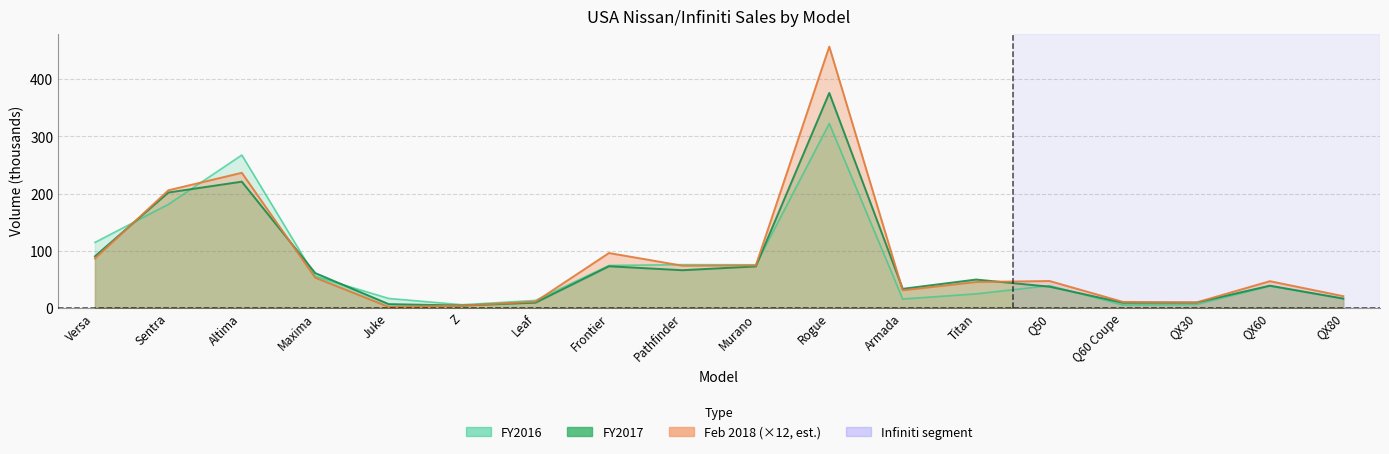

In FY2017, how many points are higher than both neighbors (excluding endpoints)?

5